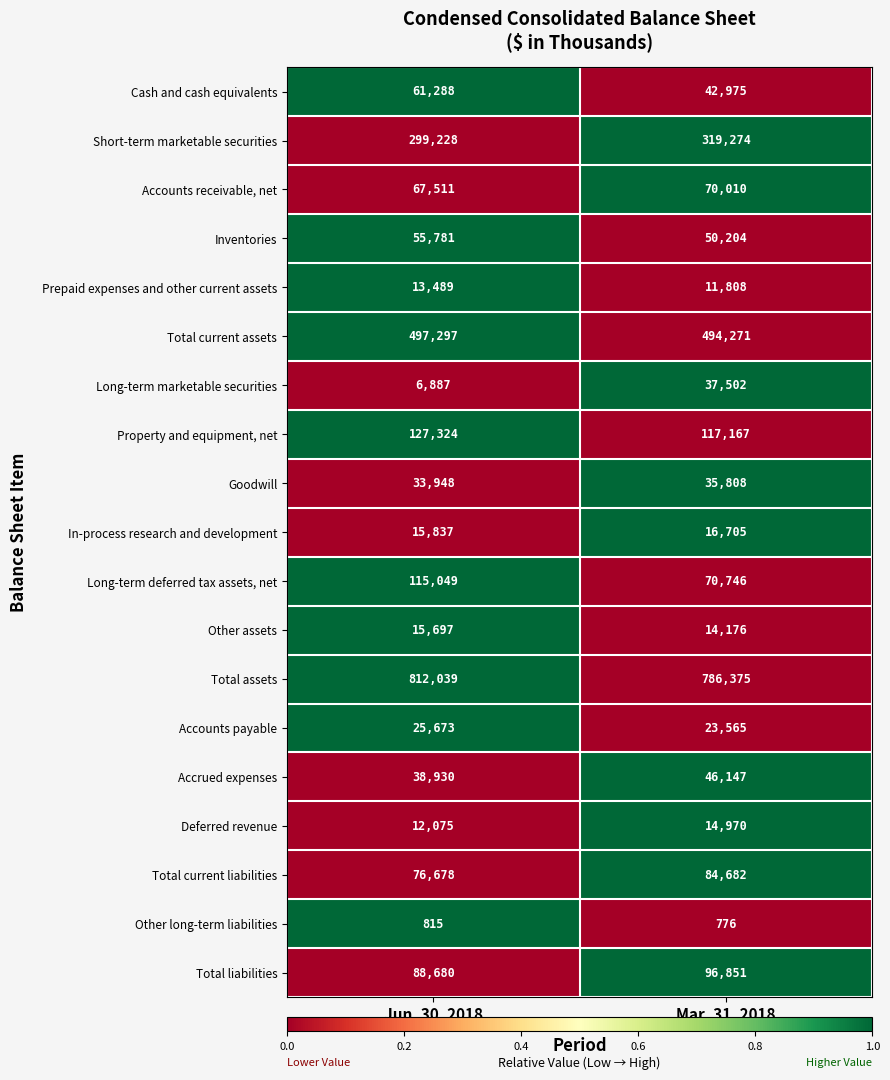

Where is In-process research and development nearest to the value 16271?

Jun. 30, 2018